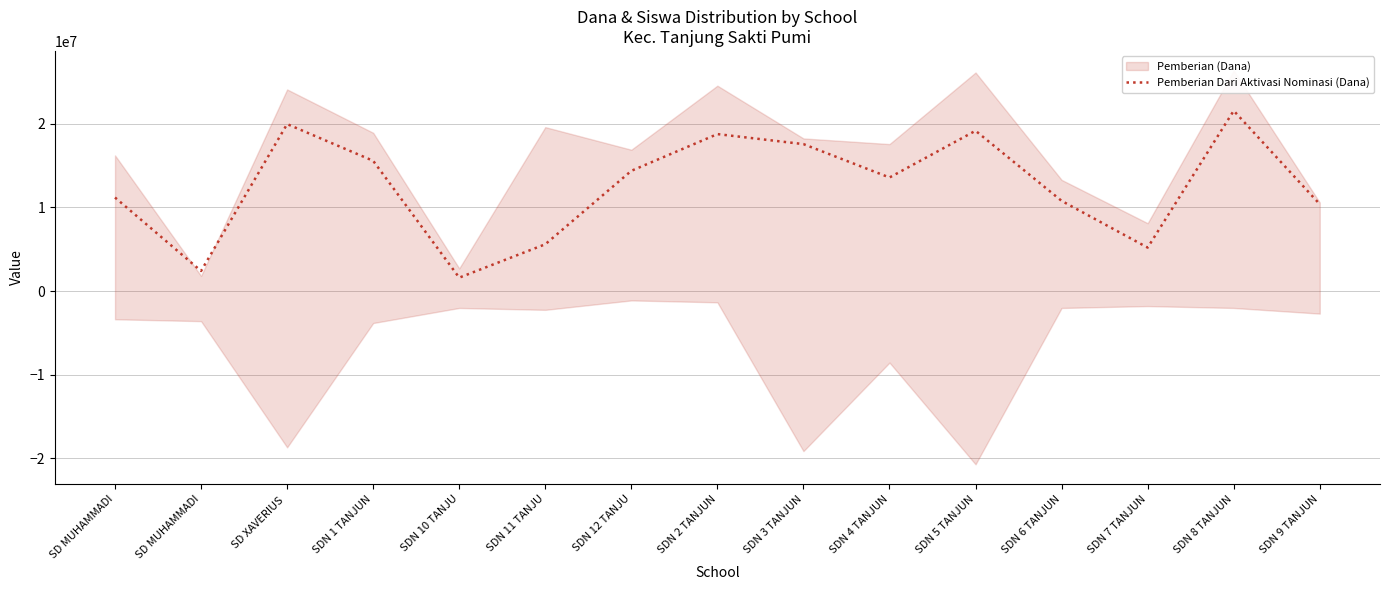

Reading left to right, transcribe all the data shown in this chart.

SD MUHAMMADI=11165744.7	SD MUHAMMADI=2392659.6	SD XAVERIUS =19938829.8	SDN 1 TANJUN=15552287.2	SDN 10 TANJU=1595106.4	SDN 11 TANJU=5582872.3	SDN 12 TANJU=14355957.4	SDN 2 TANJUN=18742500.0	SDN 3 TANJUN=17546170.2	SDN 4 TANJUN=13558404.3	SDN 5 TANJUN=19141276.6	SDN 6 TANJUN=10766968.1	SDN 7 TANJUN=5184095.7	SDN 8 TANJUN=21533936.2	SDN 9 TANJUN=10368191.5